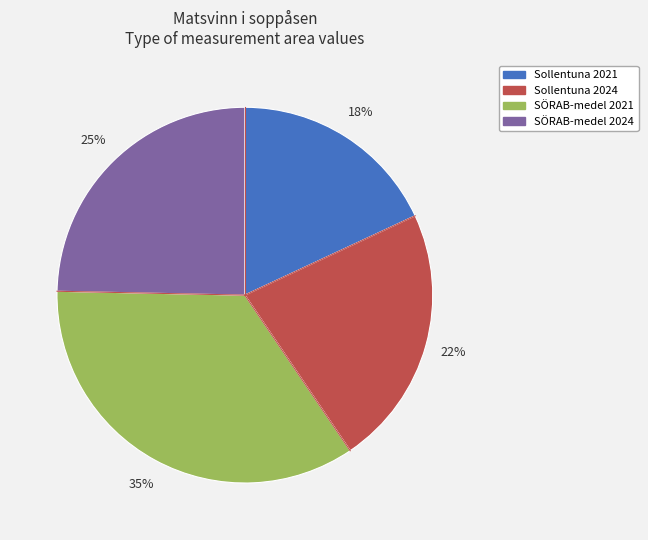

What is the ratio of the value at Sollentuna 2024 to the value at Sollentuna 2021?

1.2